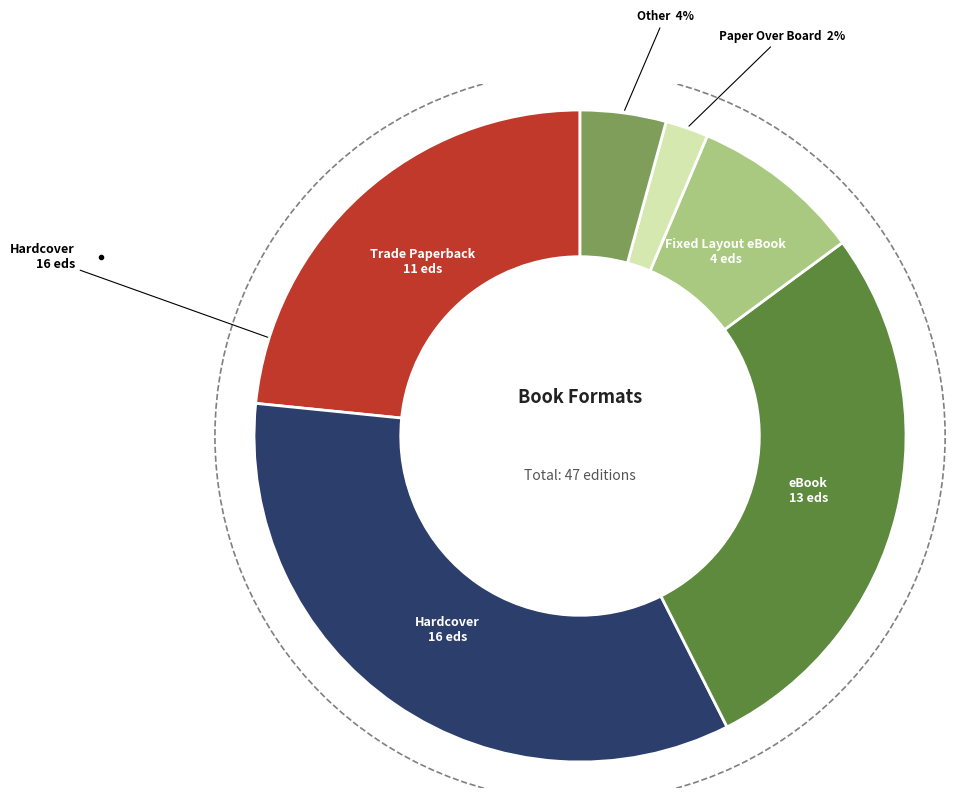

Does any single category account for the majority?

No